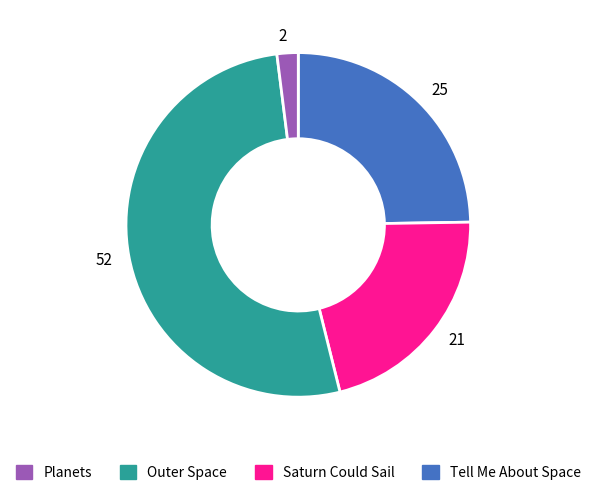

Is there a majority slice in this chart?

Yes